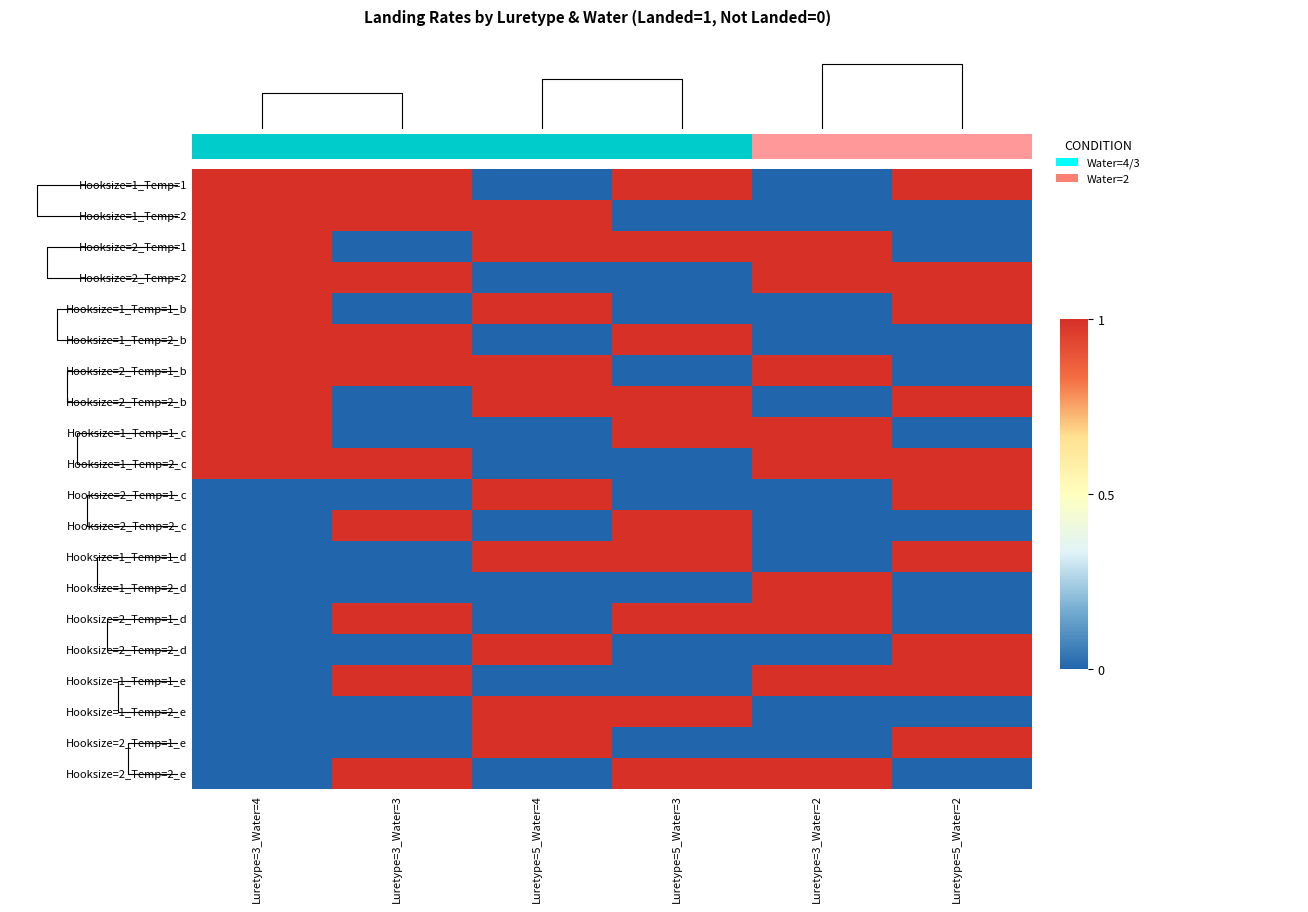

Reading left to right, what are all the values shown in this chart?

Hooksize=1_Temp=1: Luretype=3_Water=4=1	Luretype=3_Water=3=1	Luretype=5_Water=4=0	Luretype=5_Water=3=1	Luretype=3_Water=2=0	Luretype=5_Water=2=1
Hooksize=1_Temp=2: Luretype=3_Water=4=1	Luretype=3_Water=3=1	Luretype=5_Water=4=1	Luretype=5_Water=3=0	Luretype=3_Water=2=0	Luretype=5_Water=2=0
Hooksize=2_Temp=1: Luretype=3_Water=4=1	Luretype=3_Water=3=0	Luretype=5_Water=4=1	Luretype=5_Water=3=1	Luretype=3_Water=2=1	Luretype=5_Water=2=0
Hooksize=2_Temp=2: Luretype=3_Water=4=1	Luretype=3_Water=3=1	Luretype=5_Water=4=0	Luretype=5_Water=3=0	Luretype=3_Water=2=1	Luretype=5_Water=2=1
Hooksize=1_Temp=1_b: Luretype=3_Water=4=1	Luretype=3_Water=3=0	Luretype=5_Water=4=1	Luretype=5_Water=3=0	Luretype=3_Water=2=0	Luretype=5_Water=2=1
Hooksize=1_Temp=2_b: Luretype=3_Water=4=1	Luretype=3_Water=3=1	Luretype=5_Water=4=0	Luretype=5_Water=3=1	Luretype=3_Water=2=0	Luretype=5_Water=2=0
Hooksize=2_Temp=1_b: Luretype=3_Water=4=1	Luretype=3_Water=3=1	Luretype=5_Water=4=1	Luretype=5_Water=3=0	Luretype=3_Water=2=1	Luretype=5_Water=2=0
Hooksize=2_Temp=2_b: Luretype=3_Water=4=1	Luretype=3_Water=3=0	Luretype=5_Water=4=1	Luretype=5_Water=3=1	Luretype=3_Water=2=0	Luretype=5_Water=2=1
Hooksize=1_Temp=1_c: Luretype=3_Water=4=1	Luretype=3_Water=3=0	Luretype=5_Water=4=0	Luretype=5_Water=3=1	Luretype=3_Water=2=1	Luretype=5_Water=2=0
Hooksize=1_Temp=2_c: Luretype=3_Water=4=1	Luretype=3_Water=3=1	Luretype=5_Water=4=0	Luretype=5_Water=3=0	Luretype=3_Water=2=1	Luretype=5_Water=2=1
Hooksize=2_Temp=1_c: Luretype=3_Water=4=0	Luretype=3_Water=3=0	Luretype=5_Water=4=1	Luretype=5_Water=3=0	Luretype=3_Water=2=0	Luretype=5_Water=2=1
Hooksize=2_Temp=2_c: Luretype=3_Water=4=0	Luretype=3_Water=3=1	Luretype=5_Water=4=0	Luretype=5_Water=3=1	Luretype=3_Water=2=0	Luretype=5_Water=2=0
Hooksize=1_Temp=1_d: Luretype=3_Water=4=0	Luretype=3_Water=3=0	Luretype=5_Water=4=1	Luretype=5_Water=3=1	Luretype=3_Water=2=0	Luretype=5_Water=2=1
Hooksize=1_Temp=2_d: Luretype=3_Water=4=0	Luretype=3_Water=3=0	Luretype=5_Water=4=0	Luretype=5_Water=3=0	Luretype=3_Water=2=1	Luretype=5_Water=2=0
Hooksize=2_Temp=1_d: Luretype=3_Water=4=0	Luretype=3_Water=3=1	Luretype=5_Water=4=0	Luretype=5_Water=3=1	Luretype=3_Water=2=1	Luretype=5_Water=2=0
Hooksize=2_Temp=2_d: Luretype=3_Water=4=0	Luretype=3_Water=3=0	Luretype=5_Water=4=1	Luretype=5_Water=3=0	Luretype=3_Water=2=0	Luretype=5_Water=2=1
Hooksize=1_Temp=1_e: Luretype=3_Water=4=0	Luretype=3_Water=3=1	Luretype=5_Water=4=0	Luretype=5_Water=3=0	Luretype=3_Water=2=1	Luretype=5_Water=2=1
Hooksize=1_Temp=2_e: Luretype=3_Water=4=0	Luretype=3_Water=3=0	Luretype=5_Water=4=1	Luretype=5_Water=3=1	Luretype=3_Water=2=0	Luretype=5_Water=2=0
Hooksize=2_Temp=1_e: Luretype=3_Water=4=0	Luretype=3_Water=3=0	Luretype=5_Water=4=1	Luretype=5_Water=3=0	Luretype=3_Water=2=0	Luretype=5_Water=2=1
Hooksize=2_Temp=2_e: Luretype=3_Water=4=0	Luretype=3_Water=3=1	Luretype=5_Water=4=0	Luretype=5_Water=3=1	Luretype=3_Water=2=1	Luretype=5_Water=2=0